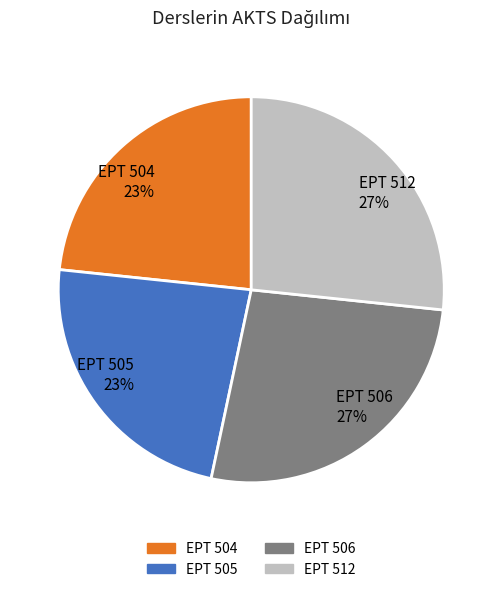

The EPT 504 23% slice represents 9% of the pie. True or false?

False